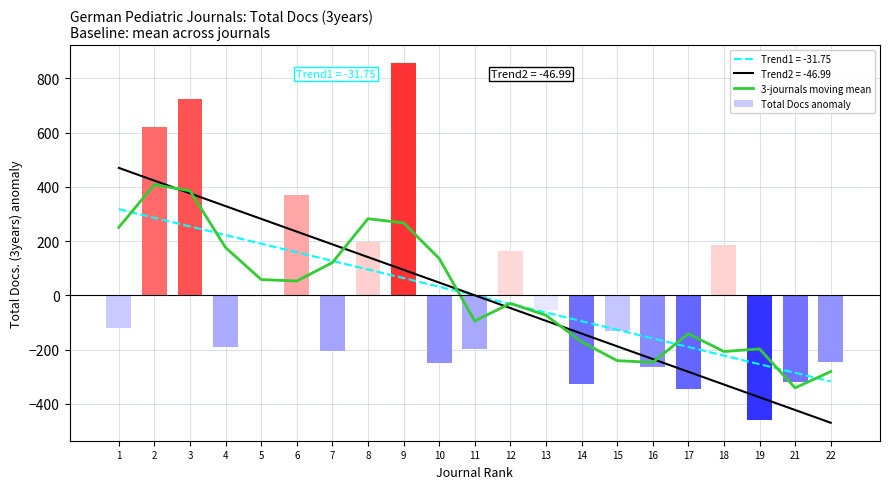

What is the greatest value displayed?

855.8